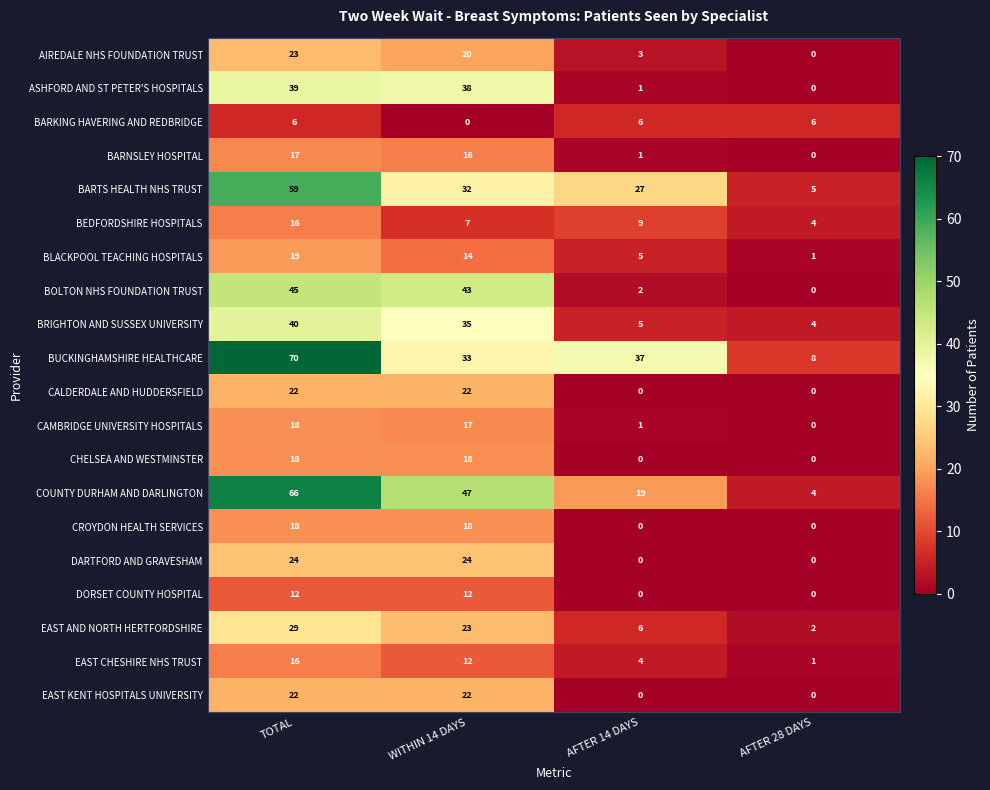

What is the difference between the BOLTON NHS FOUNDATION TRUST values at AFTER 28 DAYS and WITHIN 14 DAYS?

43